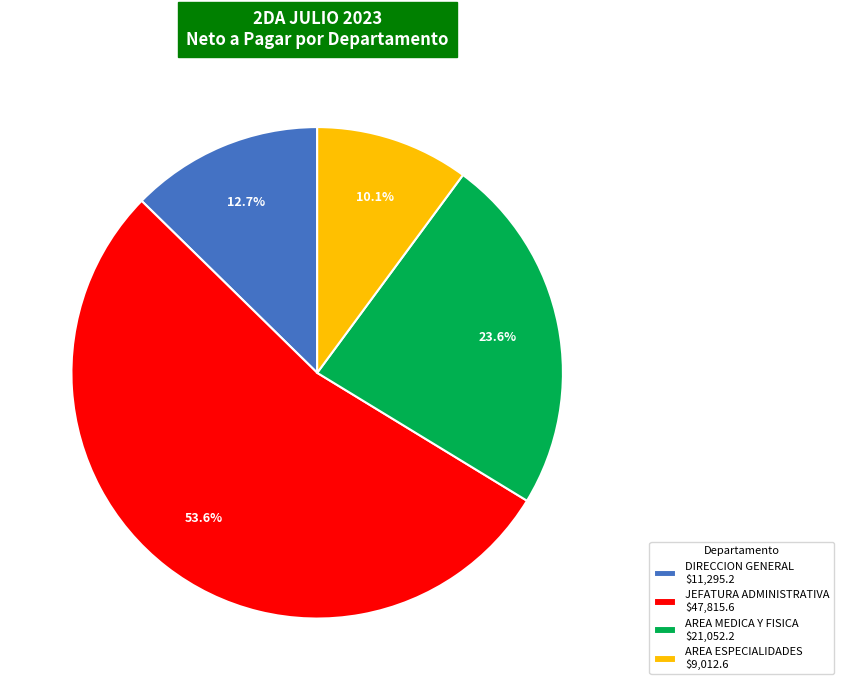

What is the smallest slice in the pie chart?

AREA ESPECIALIDADES